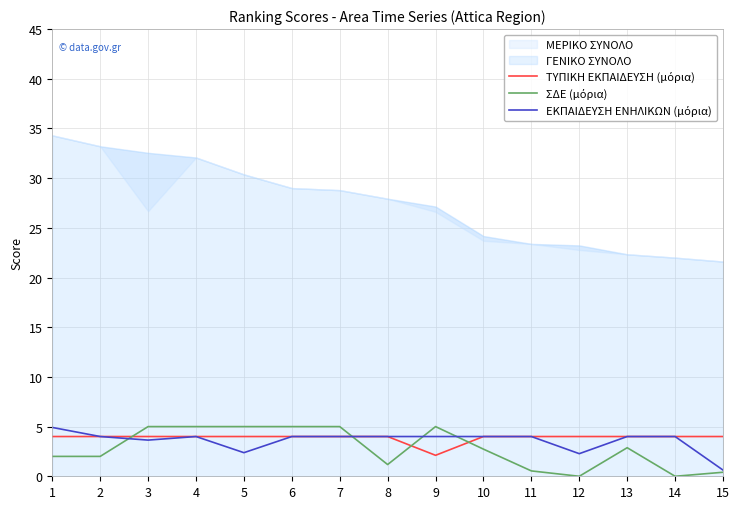

True or false: ΤΥΠΙΚΗ ΕΚΠΑΙΔΕΥΣΗ (μόρια) has more than 2 points higher than both neighbors.

False